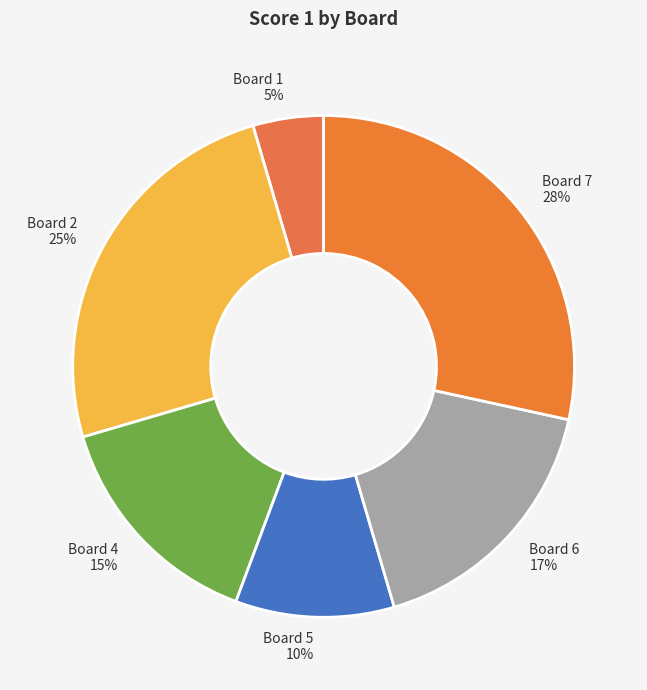

Is it true that Board 6 17% is 28% of the pie?

False